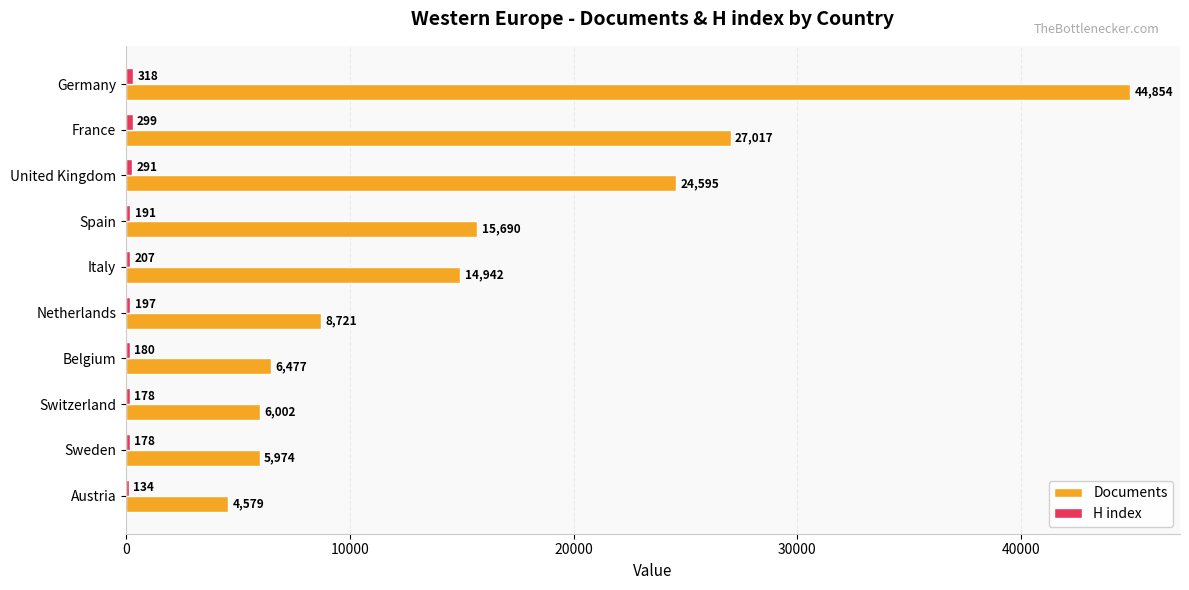

Which series has the largest total across all categories?

Documents